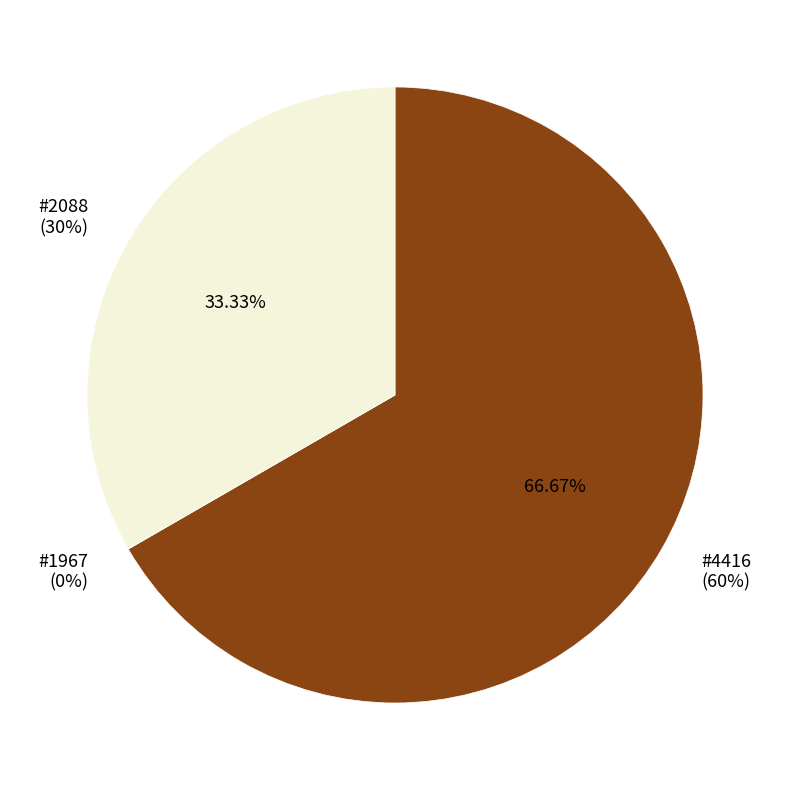

Is it true that 2088 is 40% of the pie?

False